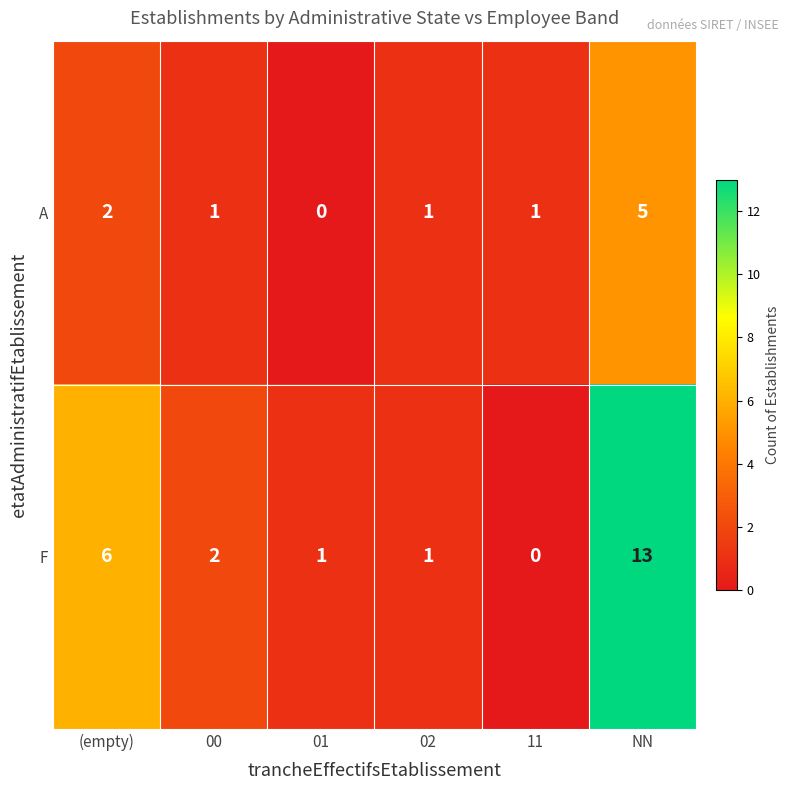

Count the number of data series in this chart.

2